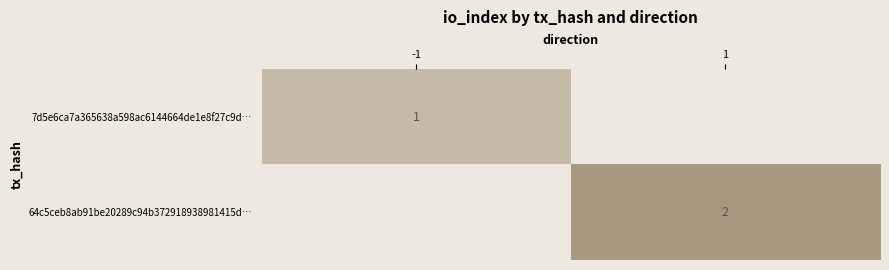

The value of 64c5ceb8ab91be20289c94b372918938981415d… at 1 is 2. True or false?

True